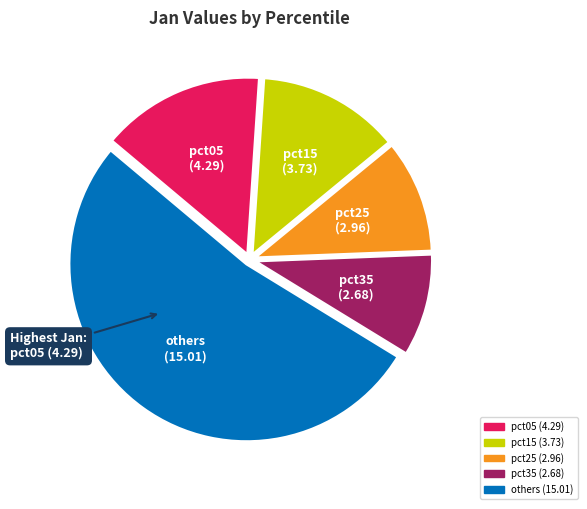

Is there any slice that represents more than half of the pie?

Yes